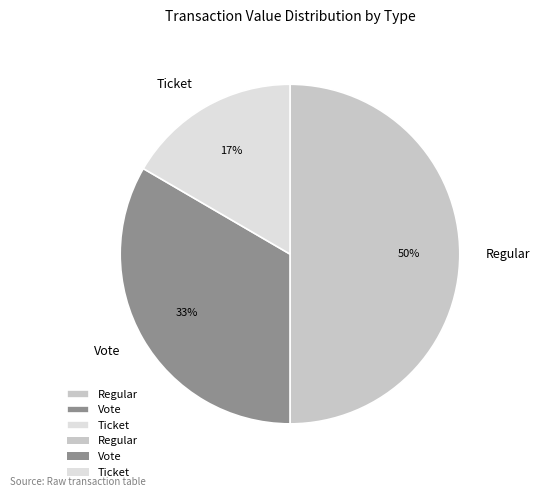

Rank the categories by value from highest to lowest.

Regular, Vote, Ticket